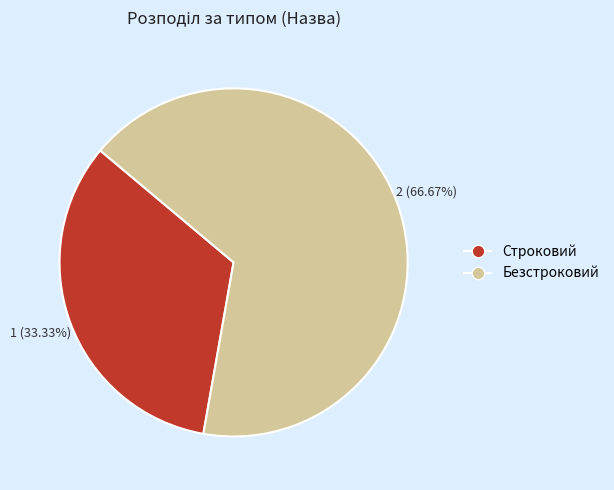

How many segments does this pie chart have?

2